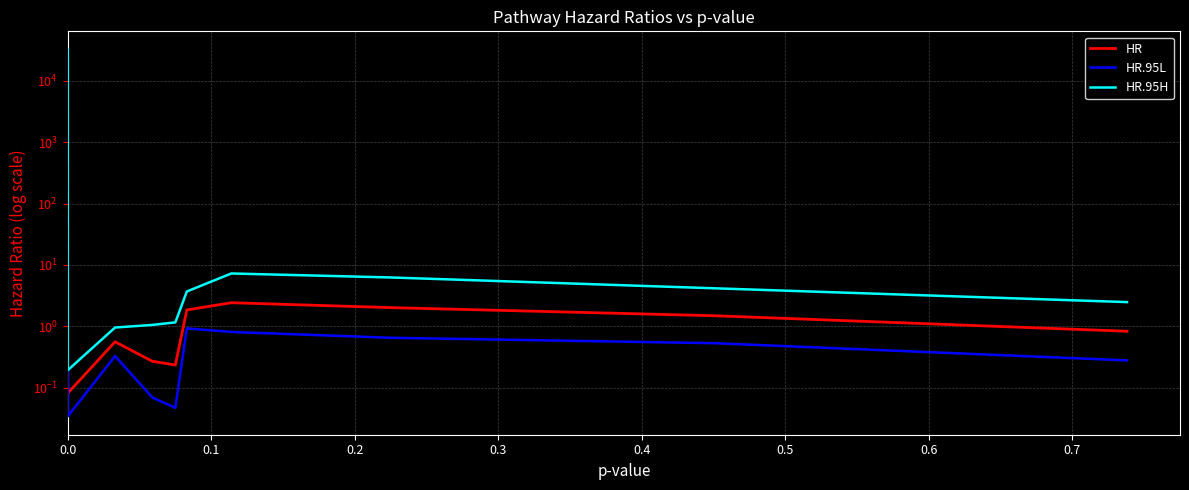

What is the value of the HR.95L point at the 3rd from the left?

309.4